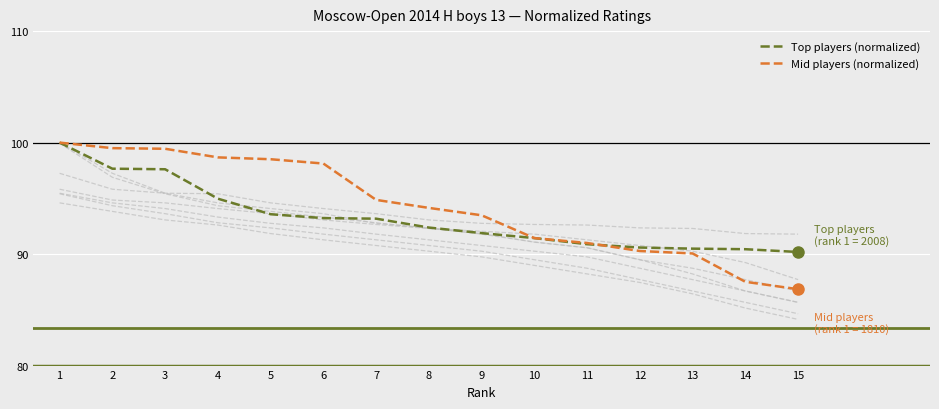

What is the smallest value displayed?

86.9